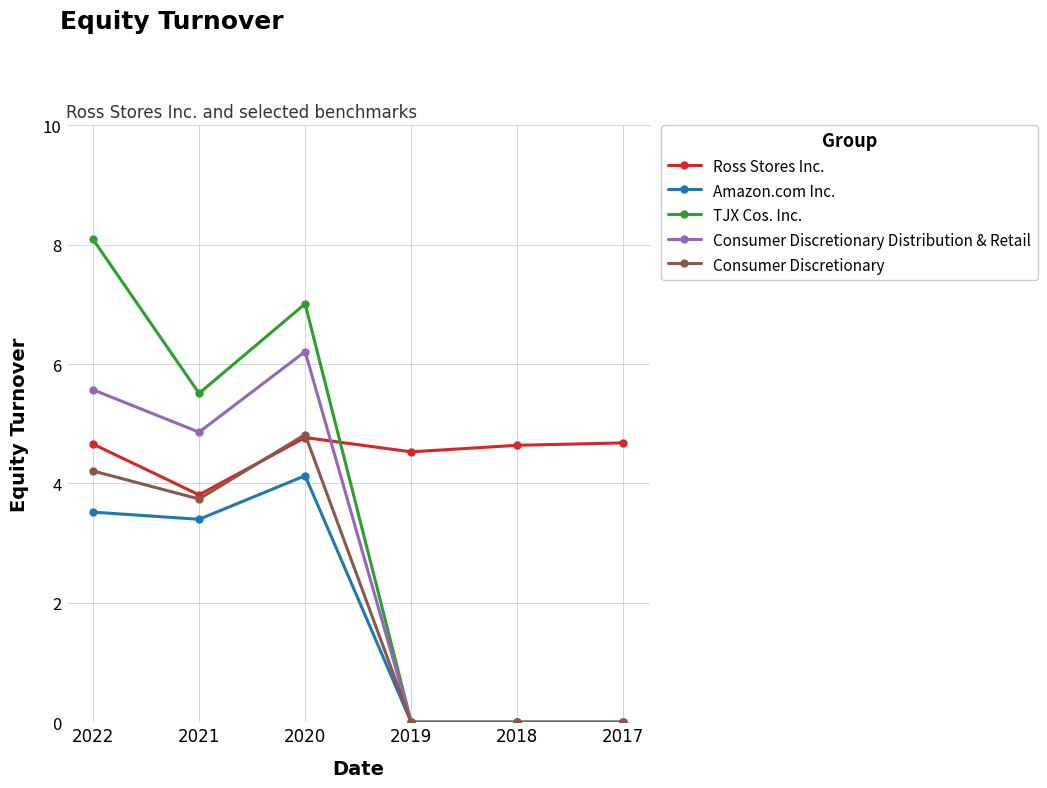

Where is the first local minimum for TJX Cos. Inc.?

2021